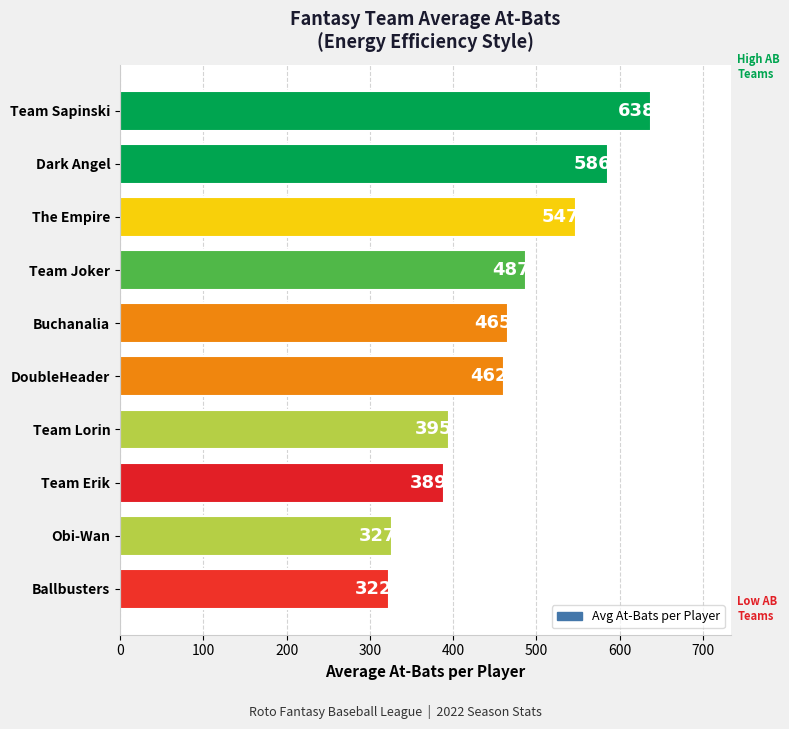

At which category does the chart reach its peak across all series?

Team Sapinski